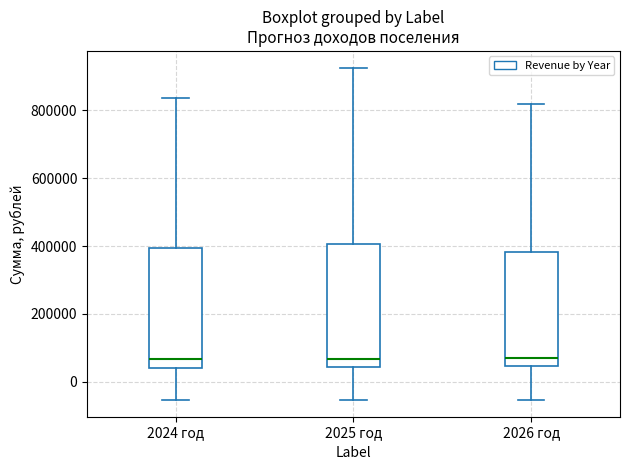

Where does the median line of the box for 2026 год sit on the y-axis? The values are not printed on the chart, so give them approximately, as read against the axis.

60000